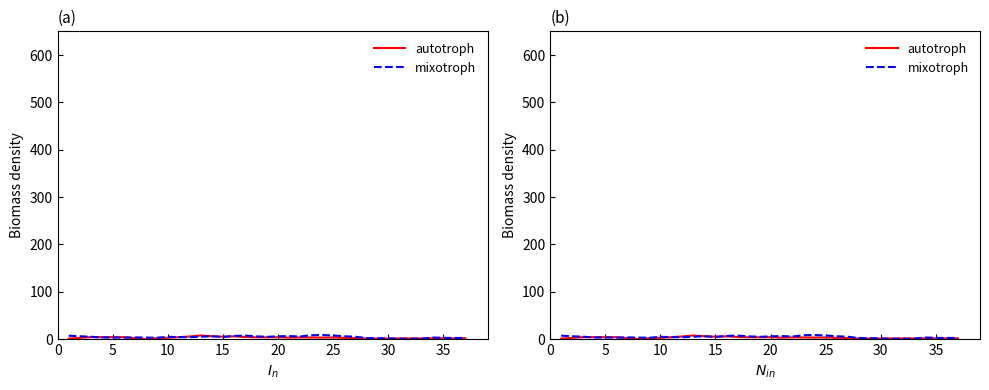

How many lines are shown in the chart?

2